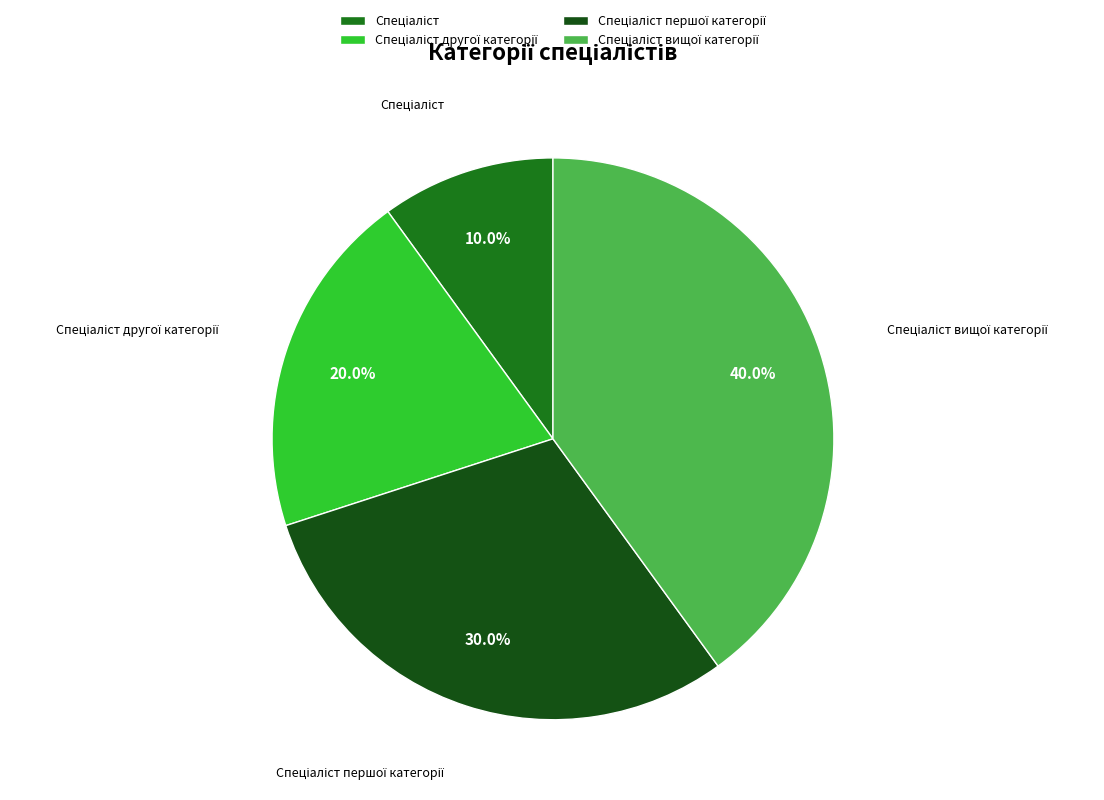

Is there any slice that represents more than half of the pie?

No